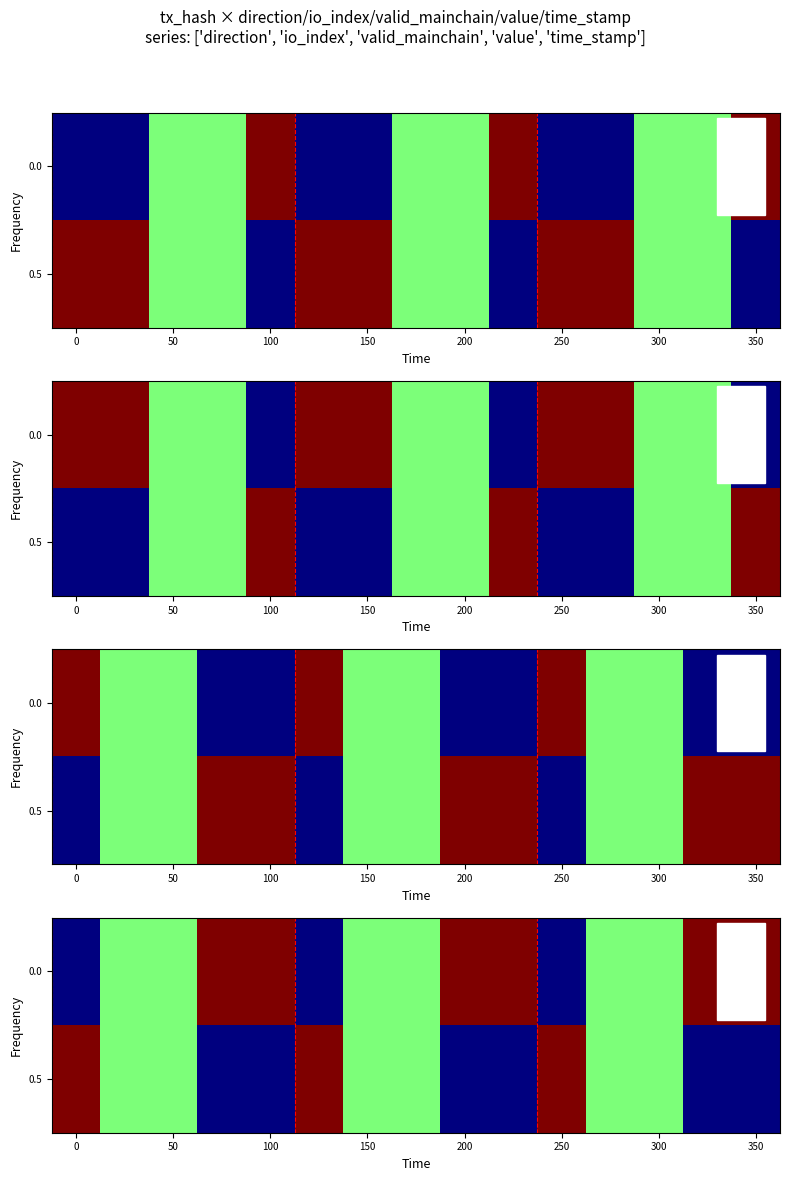

What is the greatest value displayed?

1.0